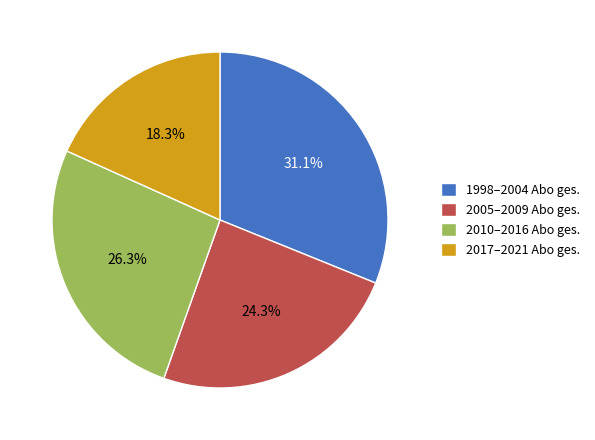

Rank the categories by value from highest to lowest.

1998–2004 Abo ges., 2010–2016 Abo ges., 2005–2009 Abo ges., 2017–2021 Abo ges.